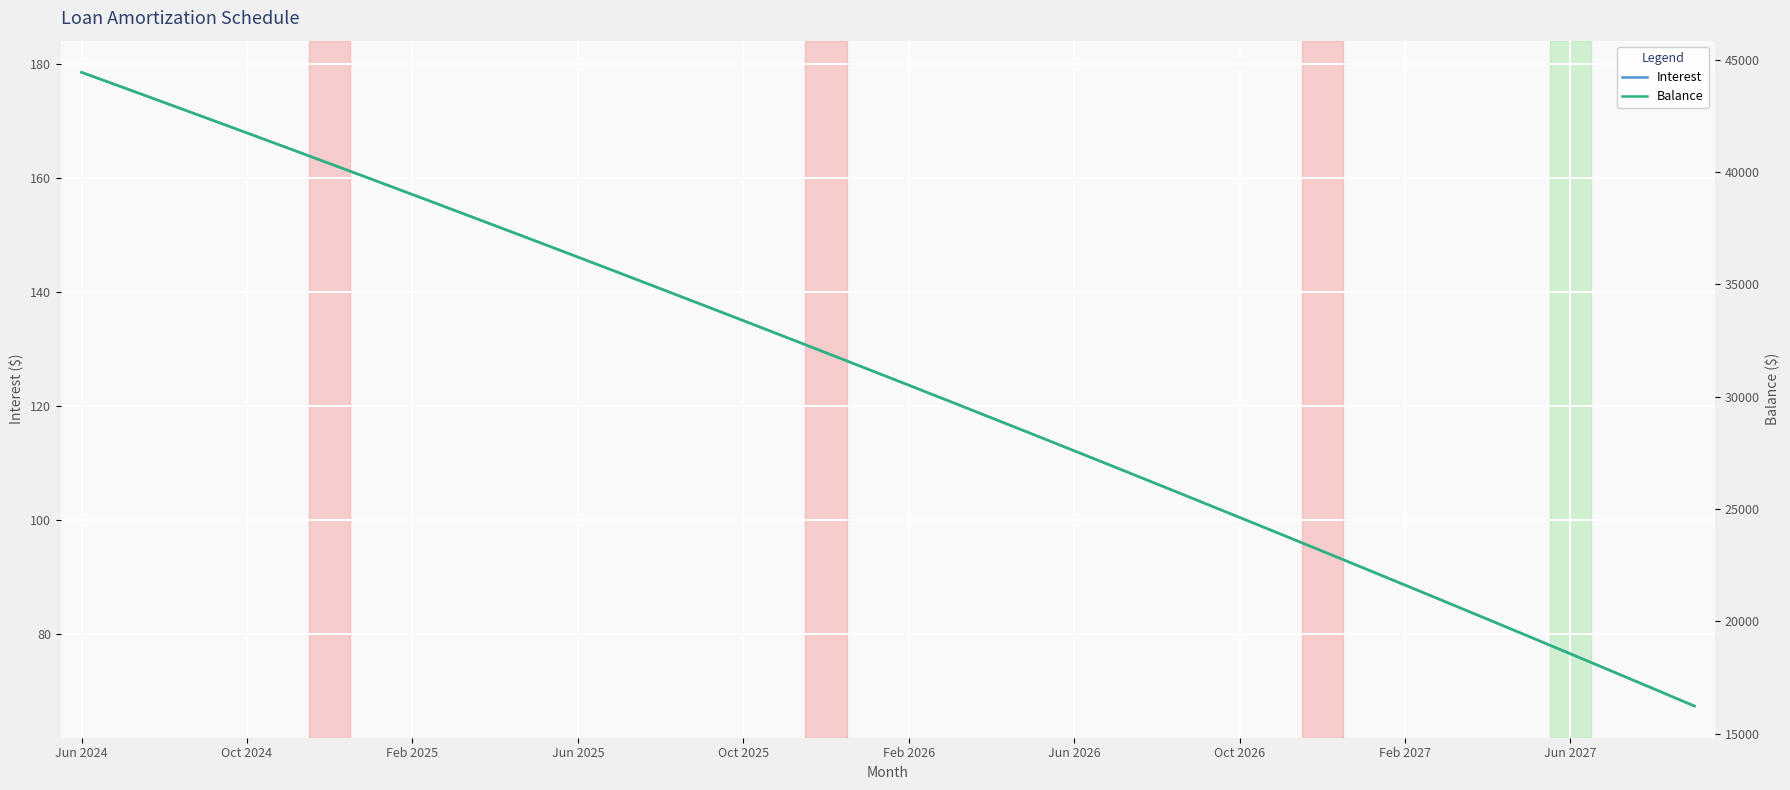

Which category has the highest value in the Interest series?

Jun 2024